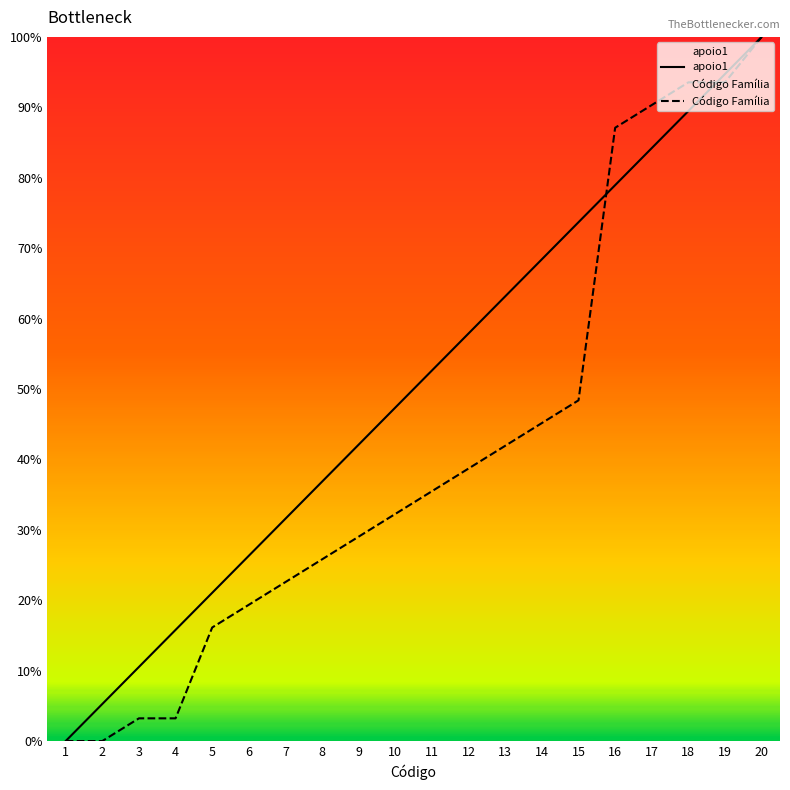

What are all the series names shown in the legend?

apoio1, Código Família